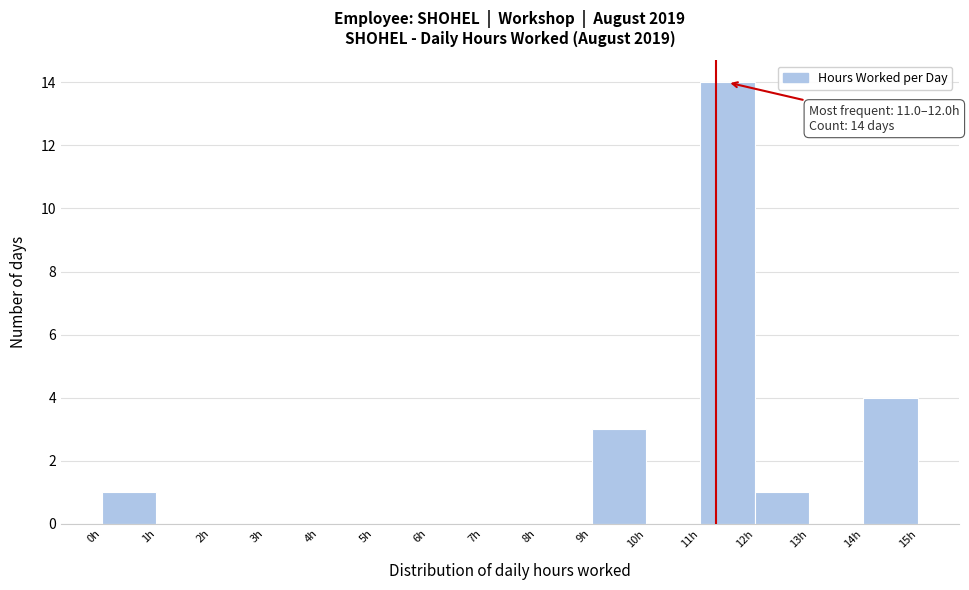

Which range on the x-axis has the tallest bar?

11 to 12